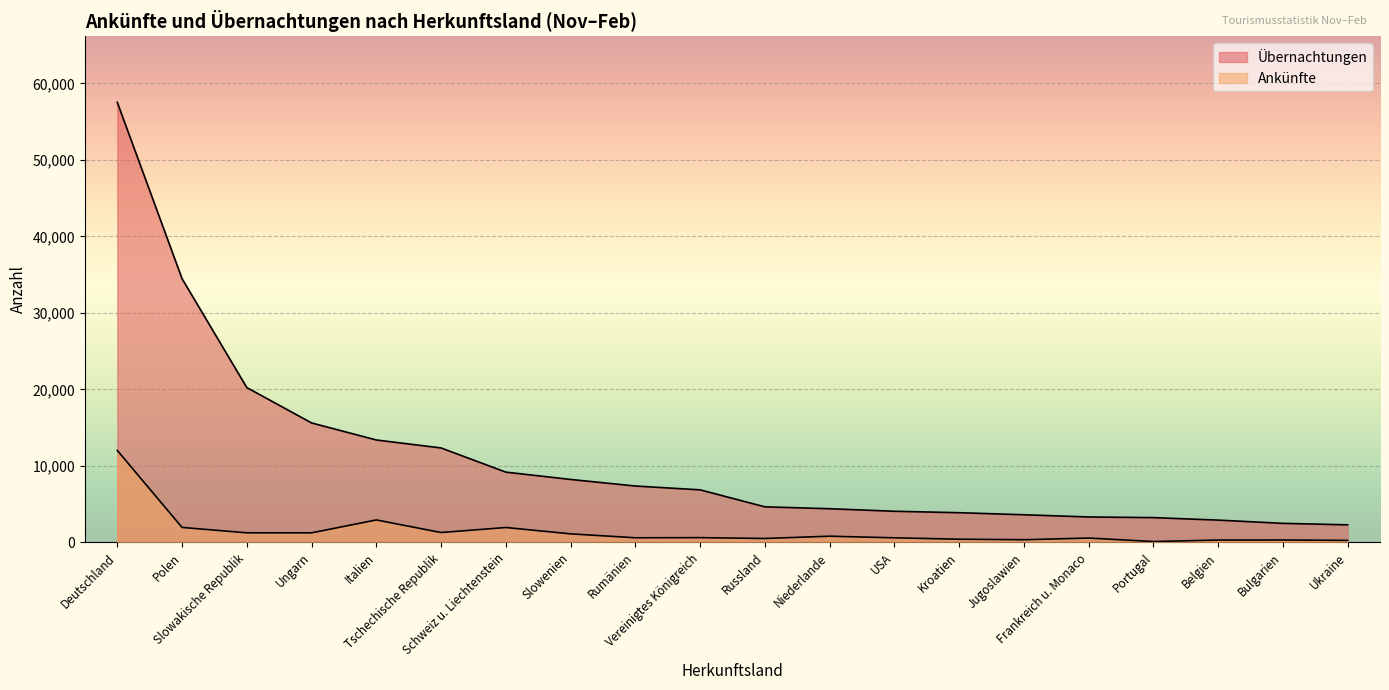

At which category is the sum across all series the highest?

Deutschland